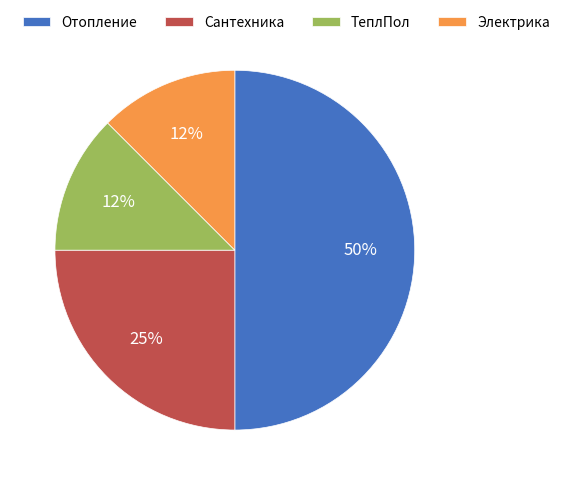

Is Сантехника the majority of the pie?

No